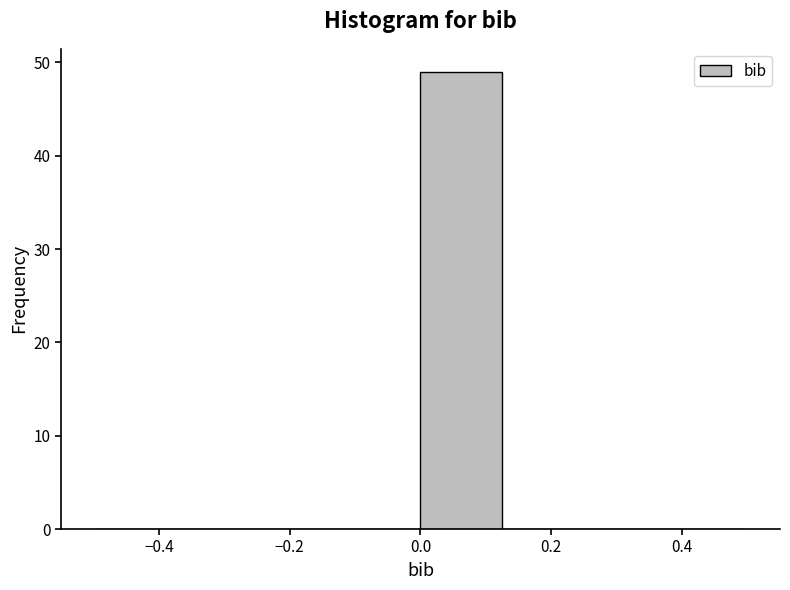

Over which range of the x-axis is the bar tallest?

0.000 to 0.125